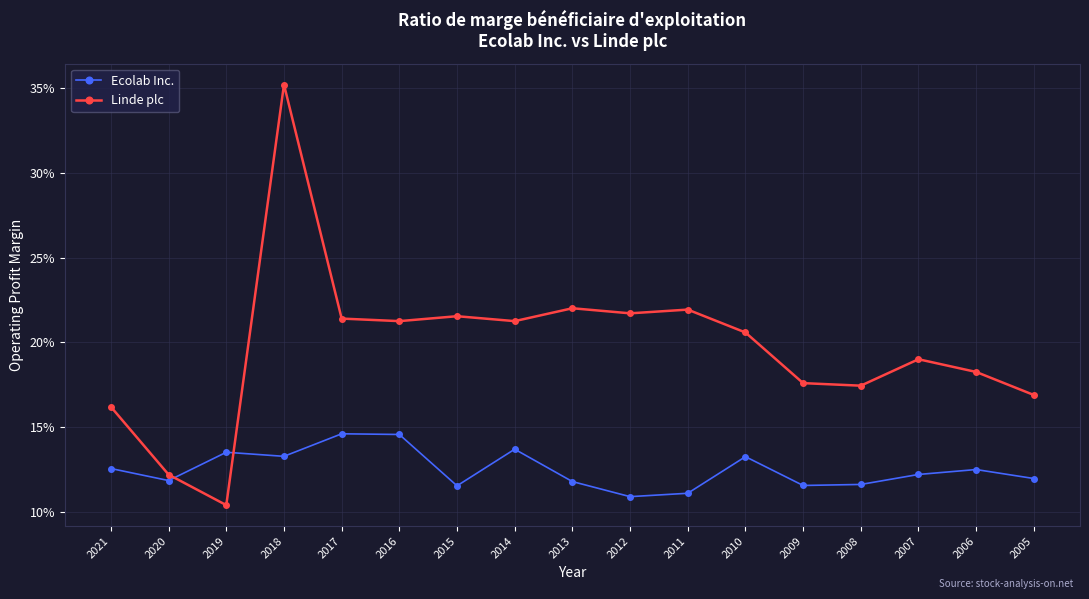

What is the lowest value of the Linde plc series?

0.1